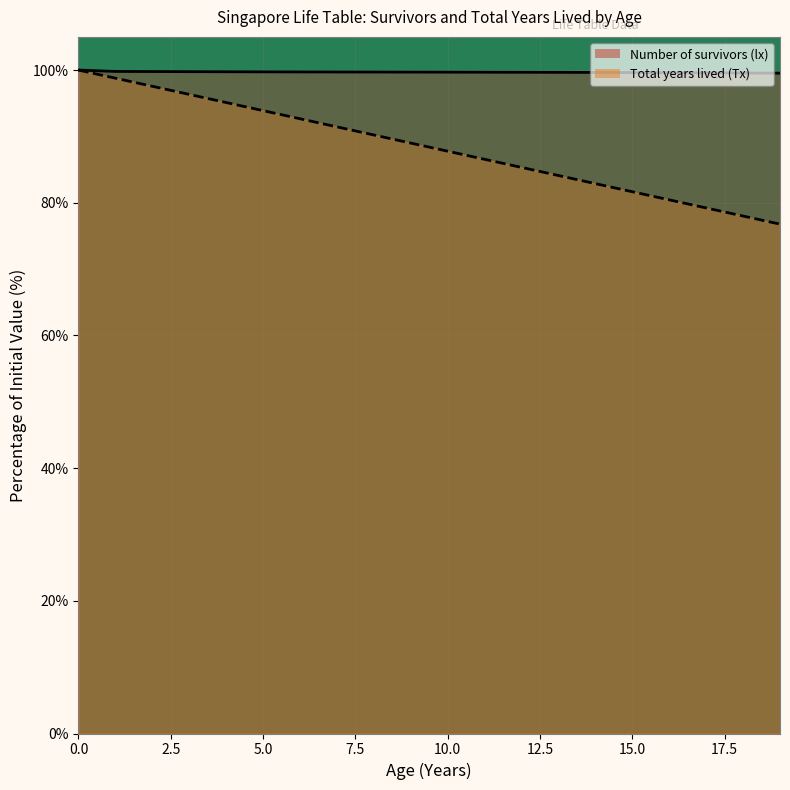

Which series changed the most between 5 and 16?

Total years lived (Tx)